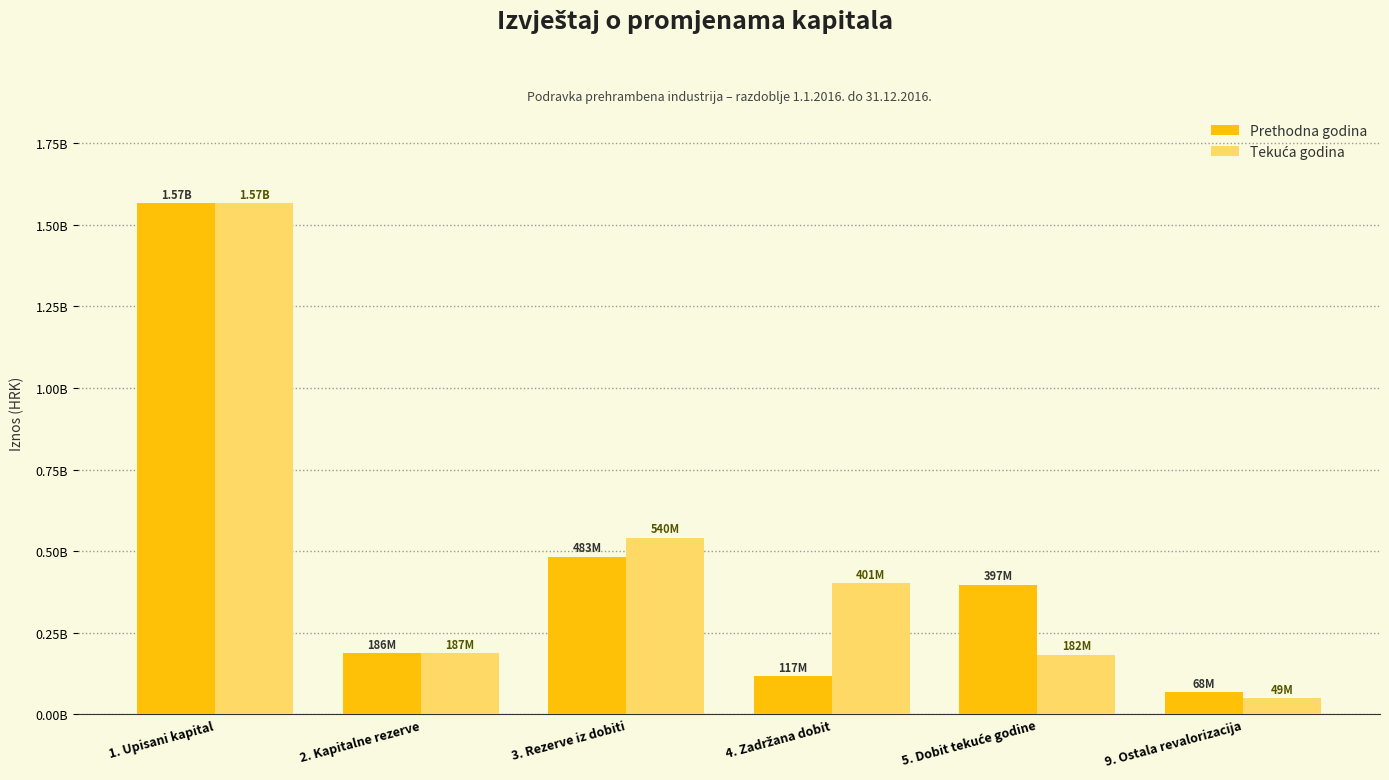

What position from the right is 9. Ostala revalorizacija?

1